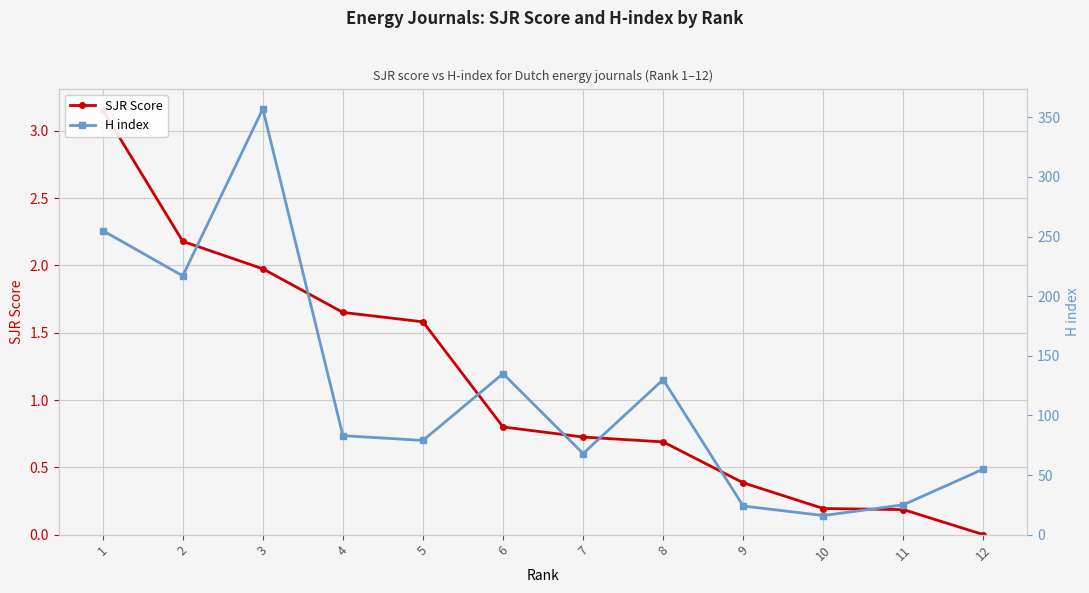

At which label does H index first exceed 83?

1